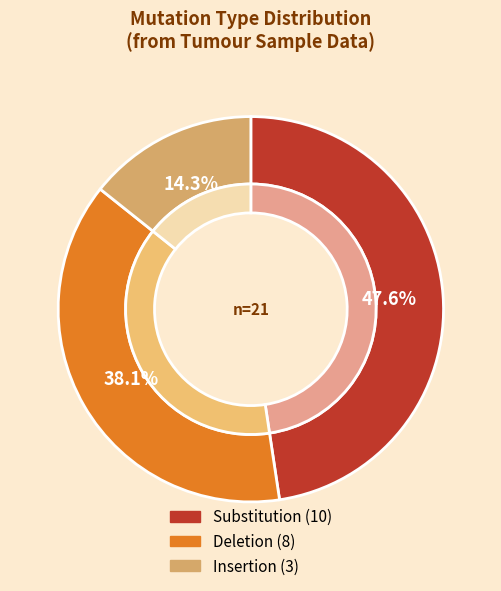

True or false: Substitution accounts for 31% of the total.

False